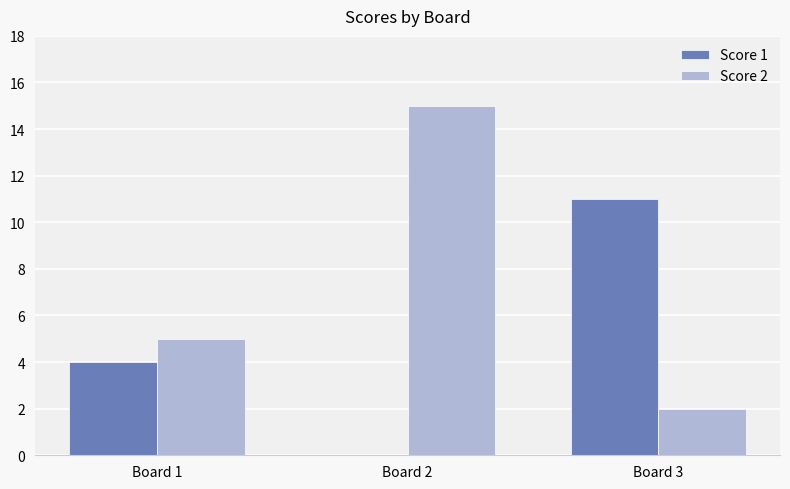

What is the sum of all Score 1 values?

15